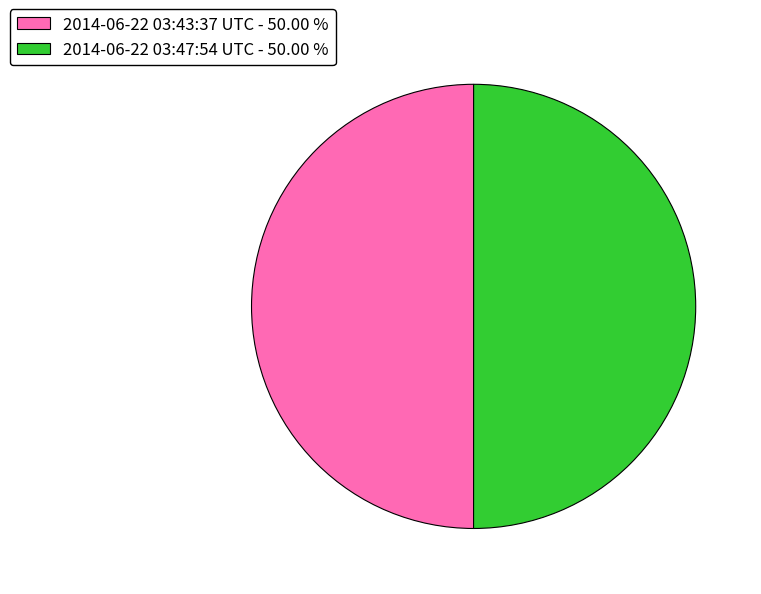

True or false: 2014-06-22 03:47:54 UTC accounts for 50% of the total.

True